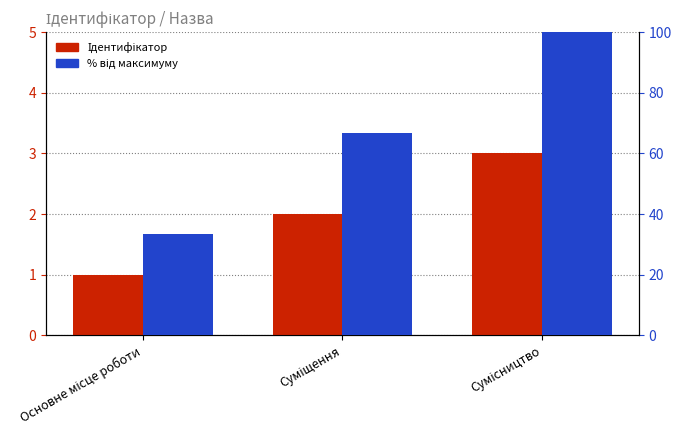

What is the value of the % від максимуму bar at the 3rd from the left?

100.0